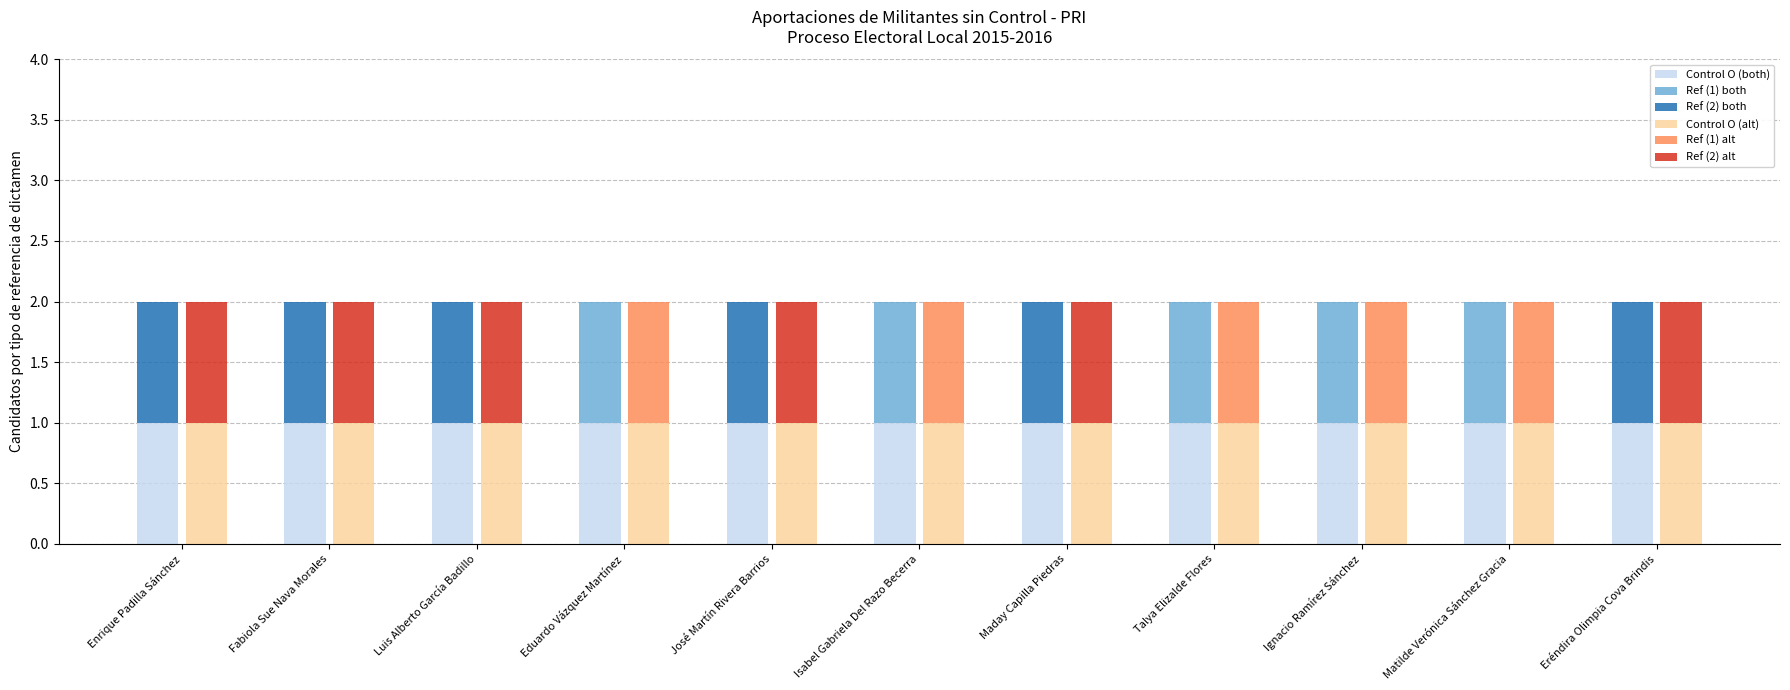

Reading left to right, transcribe all the data shown in this chart.

Control O (both): Enrique Padilla Sánchez=1	Fabiola Sue Nava Morales=1	Luis Alberto García Badillo=1	Eduardo Vázquez Martínez=1	José Martín Rivera Barrios=1	Isabel Gabriela Del Razo Becerra=1	Maday Capilla Piedras=1	Talya Elizalde Flores=1	Ignacio Ramírez Sánchez=1	Matilde Verónica Sánchez Gracia=1	Eréndira Olimpia Cova Brindis=1
Ref (1) both: Enrique Padilla Sánchez=0	Fabiola Sue Nava Morales=0	Luis Alberto García Badillo=0	Eduardo Vázquez Martínez=1	José Martín Rivera Barrios=0	Isabel Gabriela Del Razo Becerra=1	Maday Capilla Piedras=0	Talya Elizalde Flores=1	Ignacio Ramírez Sánchez=1	Matilde Verónica Sánchez Gracia=1	Eréndira Olimpia Cova Brindis=0
Ref (2) both: Enrique Padilla Sánchez=1	Fabiola Sue Nava Morales=1	Luis Alberto García Badillo=1	Eduardo Vázquez Martínez=0	José Martín Rivera Barrios=1	Isabel Gabriela Del Razo Becerra=0	Maday Capilla Piedras=1	Talya Elizalde Flores=0	Ignacio Ramírez Sánchez=0	Matilde Verónica Sánchez Gracia=0	Eréndira Olimpia Cova Brindis=1
Control O (alt): Enrique Padilla Sánchez=1	Fabiola Sue Nava Morales=1	Luis Alberto García Badillo=1	Eduardo Vázquez Martínez=1	José Martín Rivera Barrios=1	Isabel Gabriela Del Razo Becerra=1	Maday Capilla Piedras=1	Talya Elizalde Flores=1	Ignacio Ramírez Sánchez=1	Matilde Verónica Sánchez Gracia=1	Eréndira Olimpia Cova Brindis=1
Ref (1) alt: Enrique Padilla Sánchez=0	Fabiola Sue Nava Morales=0	Luis Alberto García Badillo=0	Eduardo Vázquez Martínez=1	José Martín Rivera Barrios=0	Isabel Gabriela Del Razo Becerra=1	Maday Capilla Piedras=0	Talya Elizalde Flores=1	Ignacio Ramírez Sánchez=1	Matilde Verónica Sánchez Gracia=1	Eréndira Olimpia Cova Brindis=0
Ref (2) alt: Enrique Padilla Sánchez=1	Fabiola Sue Nava Morales=1	Luis Alberto García Badillo=1	Eduardo Vázquez Martínez=0	José Martín Rivera Barrios=1	Isabel Gabriela Del Razo Becerra=0	Maday Capilla Piedras=1	Talya Elizalde Flores=0	Ignacio Ramírez Sánchez=0	Matilde Verónica Sánchez Gracia=0	Eréndira Olimpia Cova Brindis=1